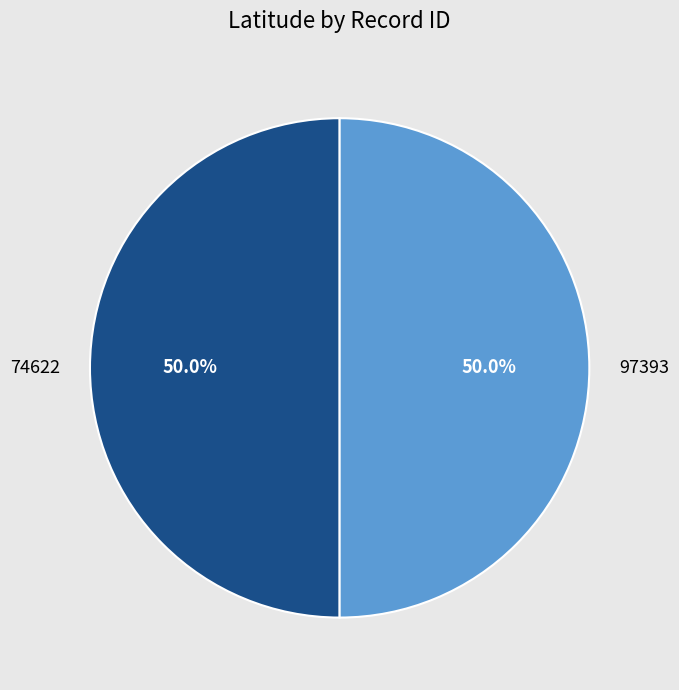

Combined, do 97393 and 74622 account for over 50%?

Yes